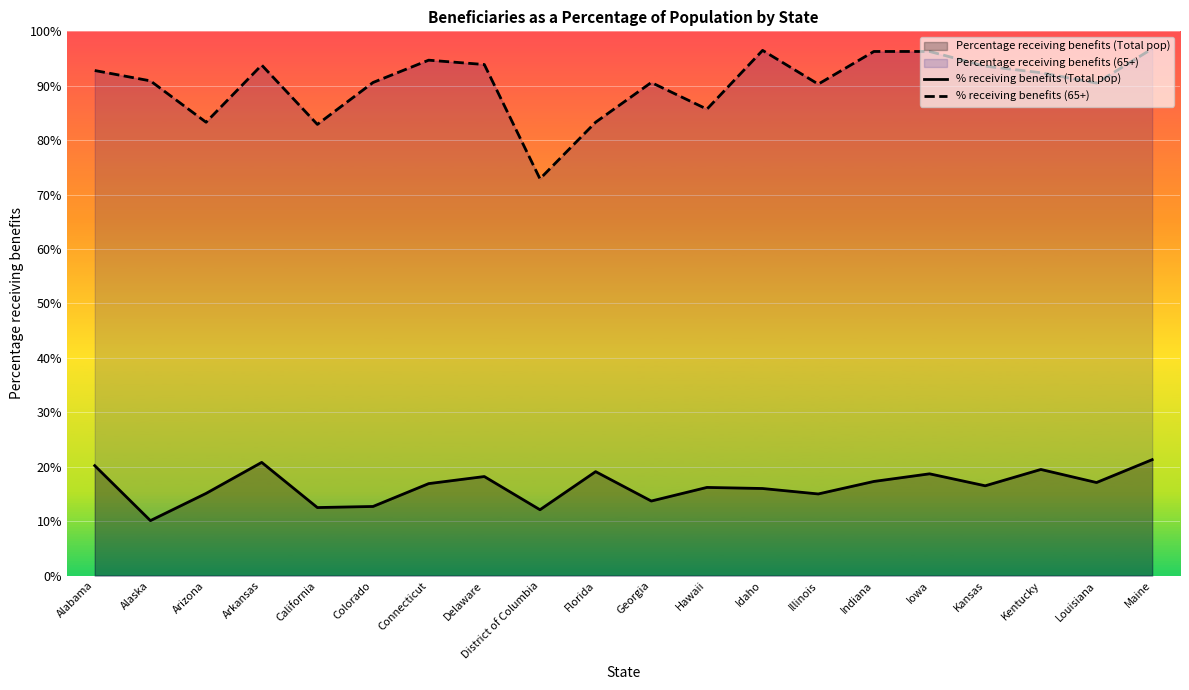

What is the difference between the % receiving benefits (65+) values at Delaware and Maine?

2.9